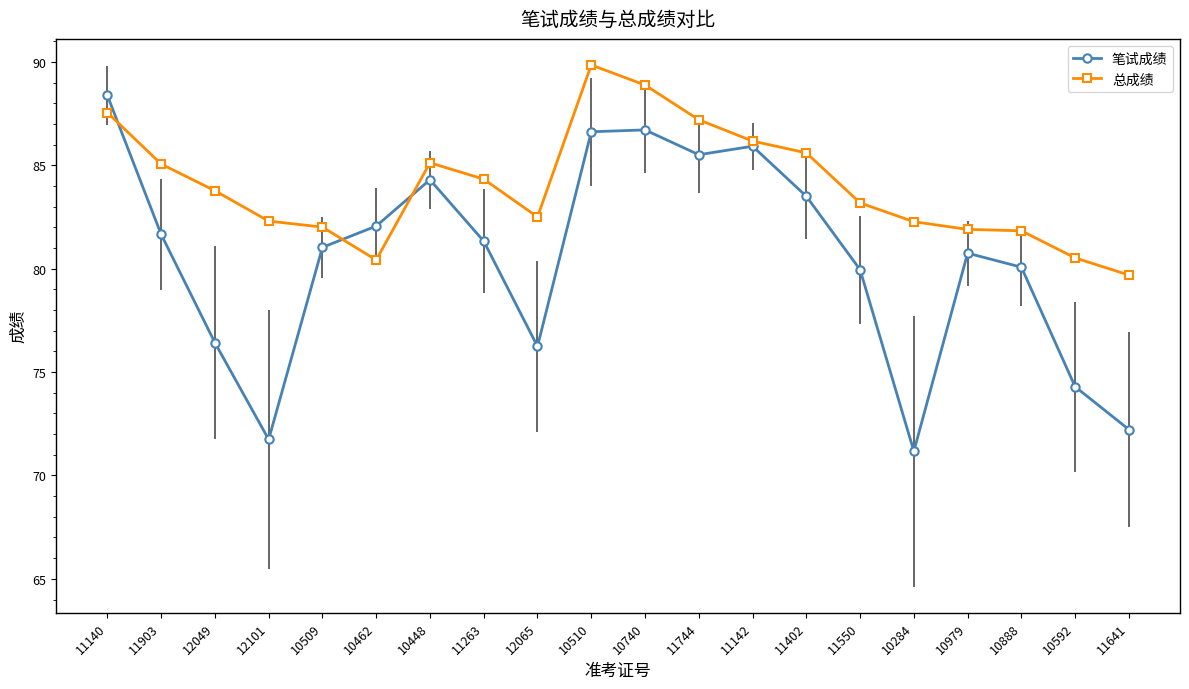

How many values in the 总成绩 series exceed 83?

11